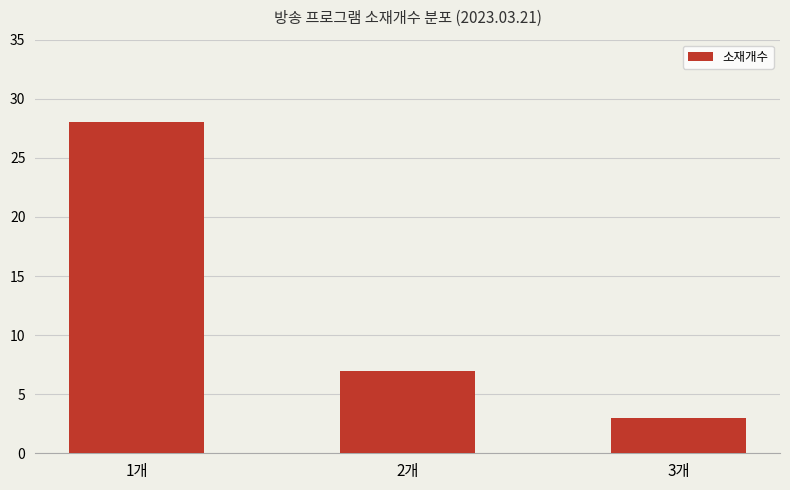

List the labels in order of value, smallest first.

3개, 2개, 1개